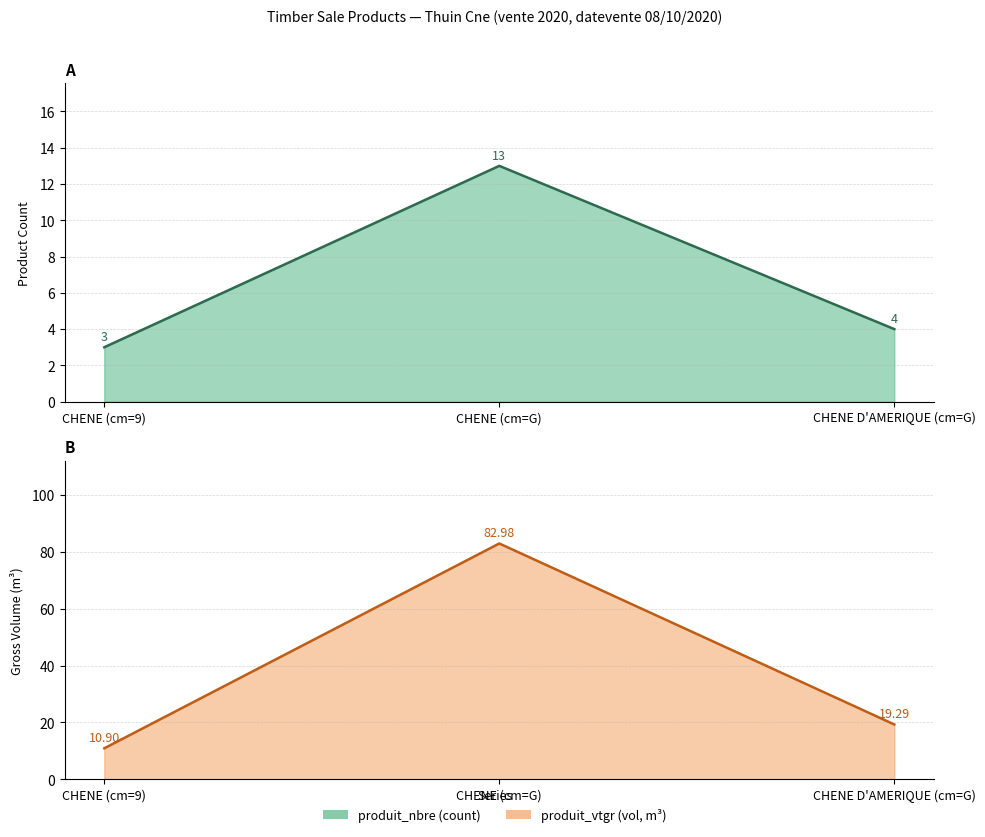

What is the difference between the maximum and second lowest values in the produit_vtgr_line series?

63.7